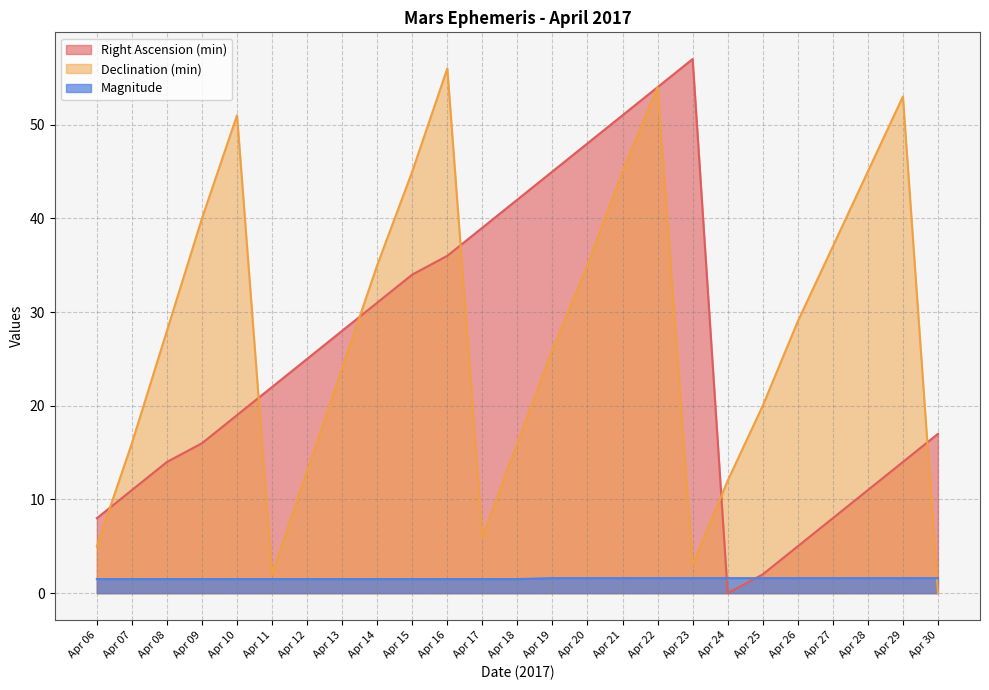

The Right Ascension (min) series shows 34.0 at Apr 15. True or false?

True